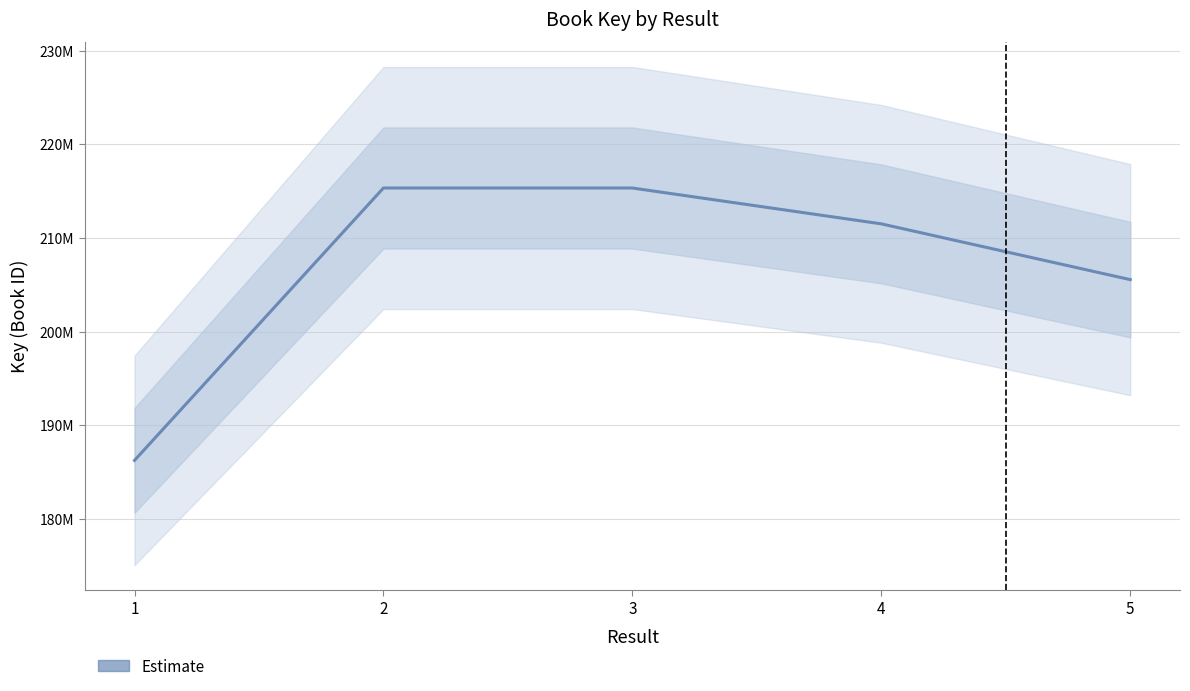

The value at 2 is 88229640. True or false?

False